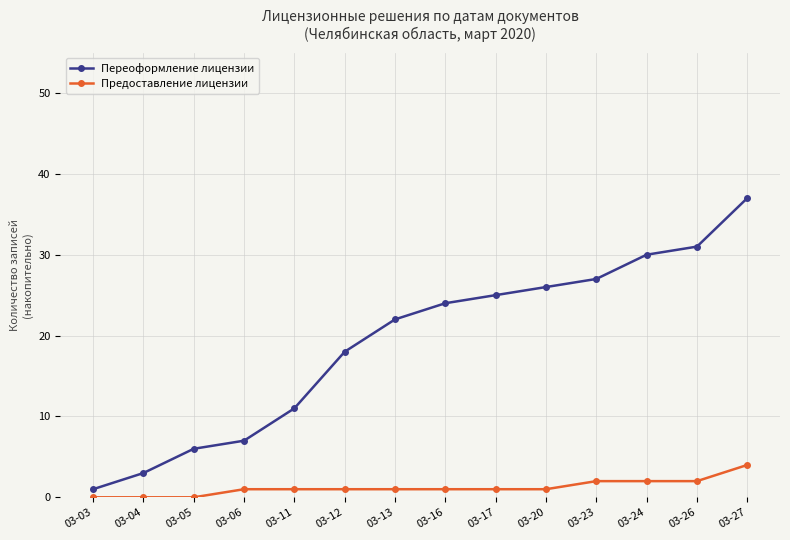

The Предоставление лицензии series shows 2 at 03-04. True or false?

False